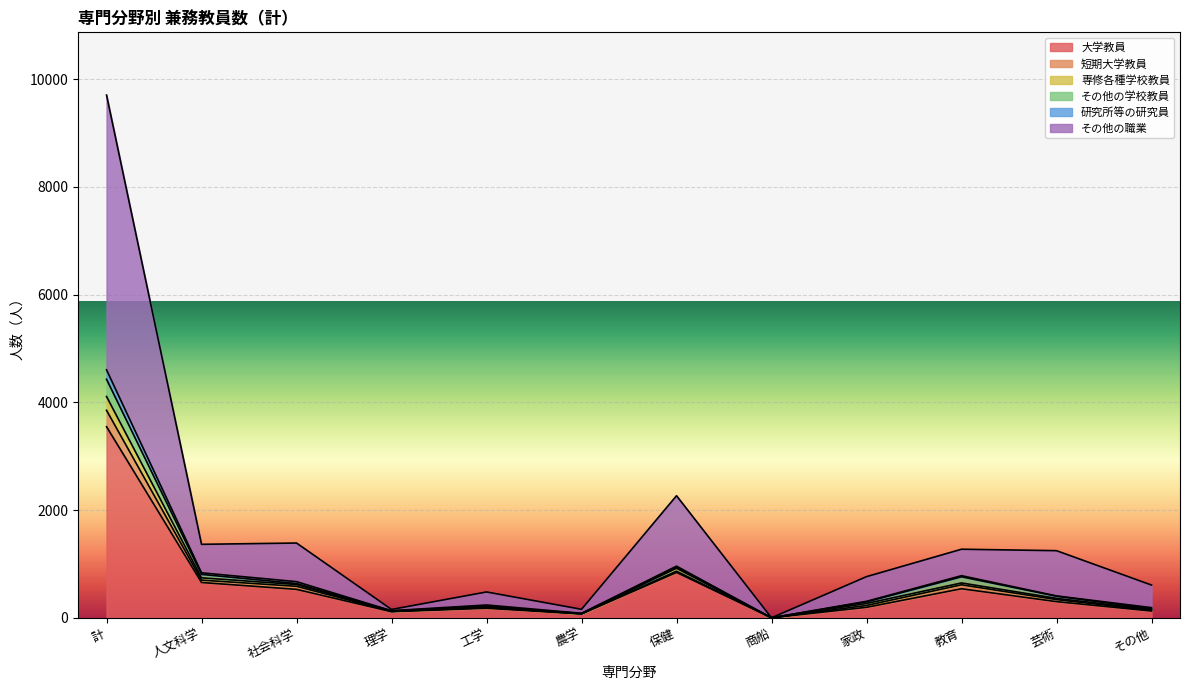

Which category has the highest value in the 大学教員 series?

計